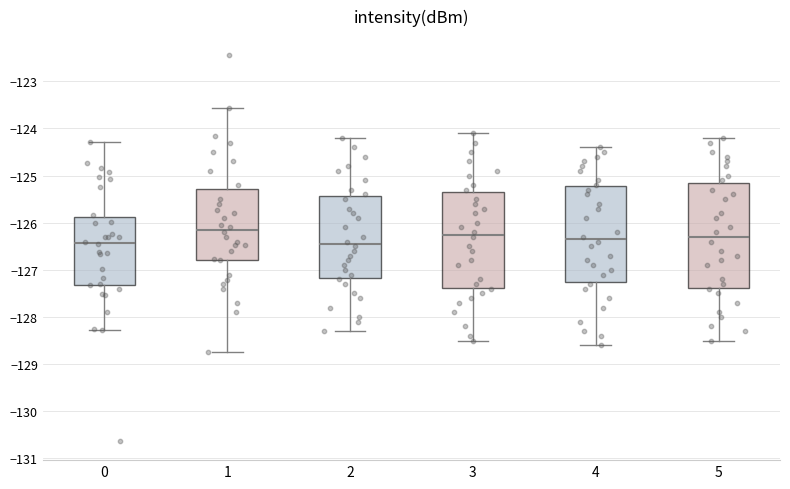

Where does the median line of the box at x = 3 sit on the y-axis? The values are not printed on the chart, so give them approximately, as read against the axis.

-126.2